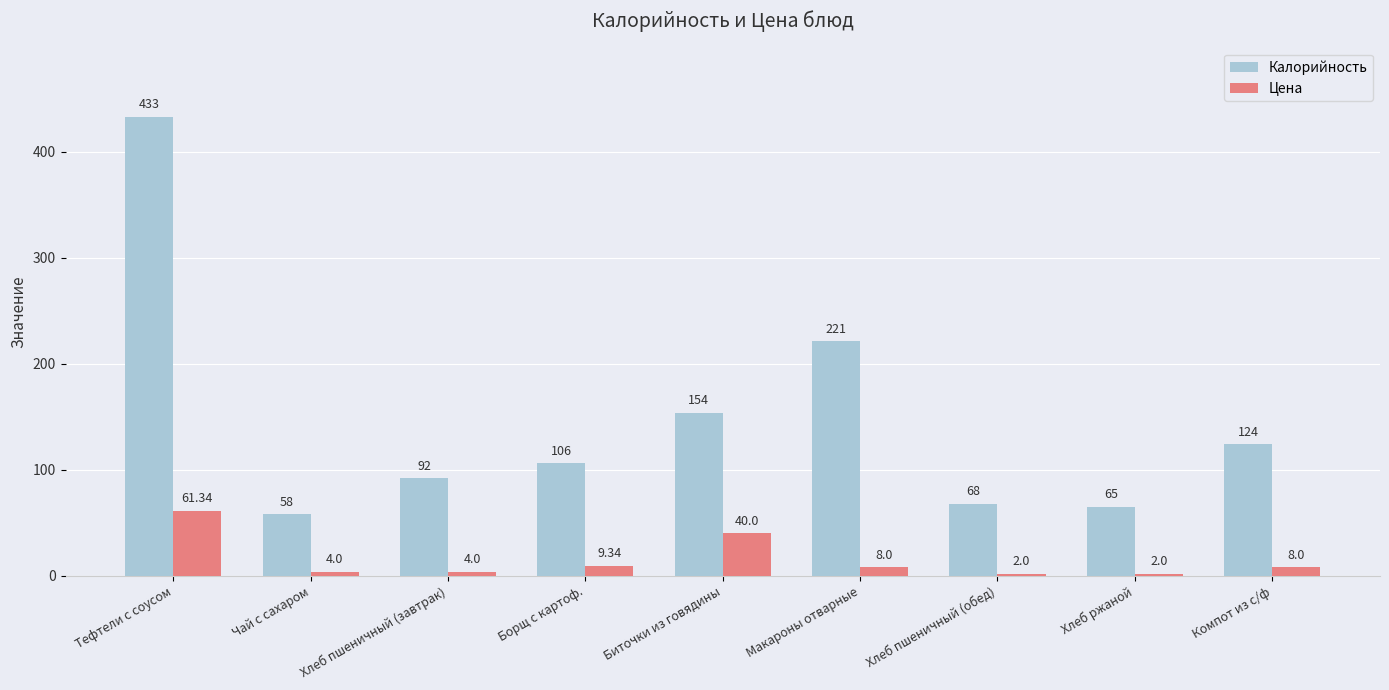

What is the sum of all Цена values?

138.7